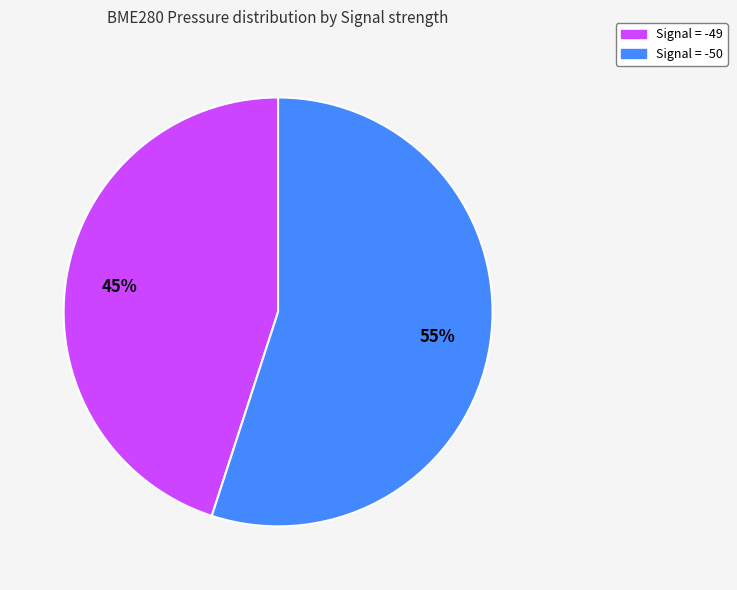

Combined, do Signal = -50 and Signal = -49 account for over 50%?

Yes